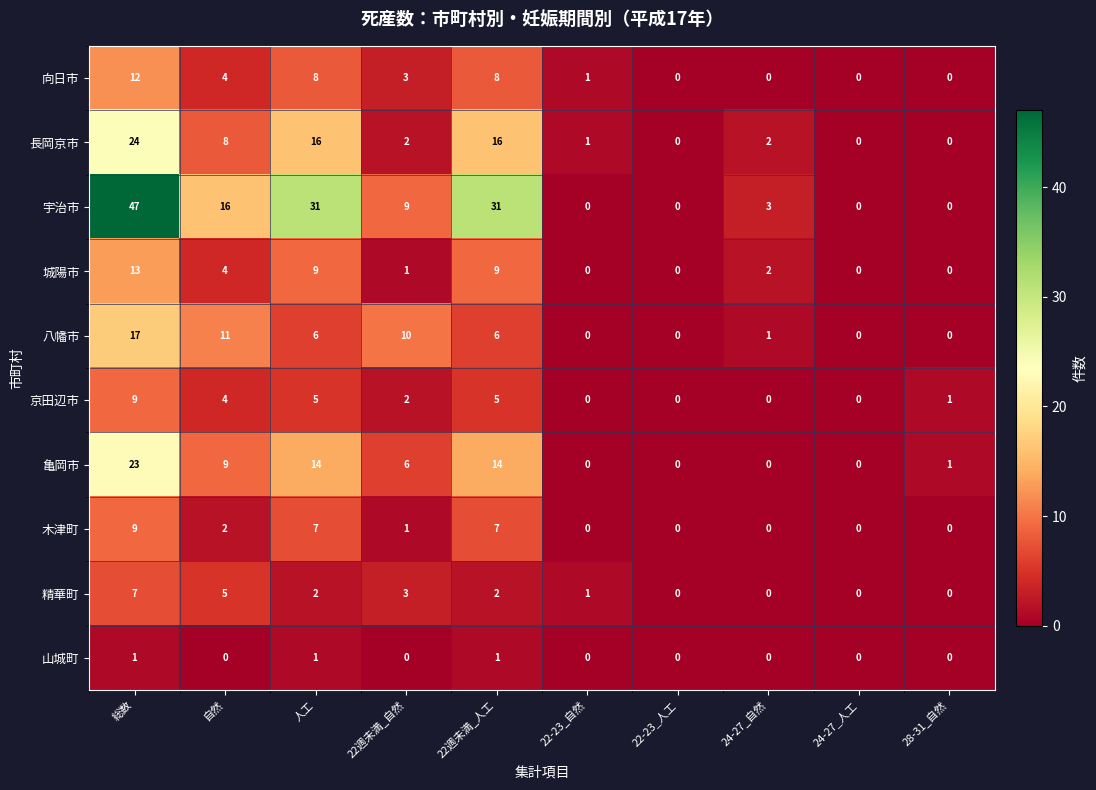

Which category has the highest value across all series?

総数